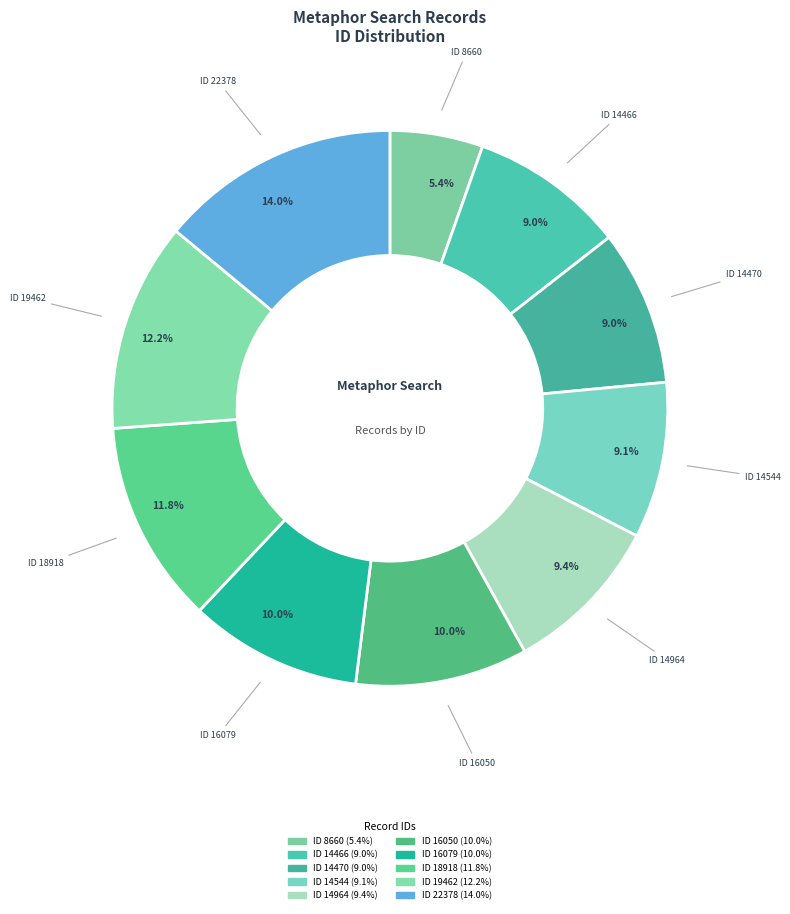

Does ID 14470 account for over 50% of the chart?

No